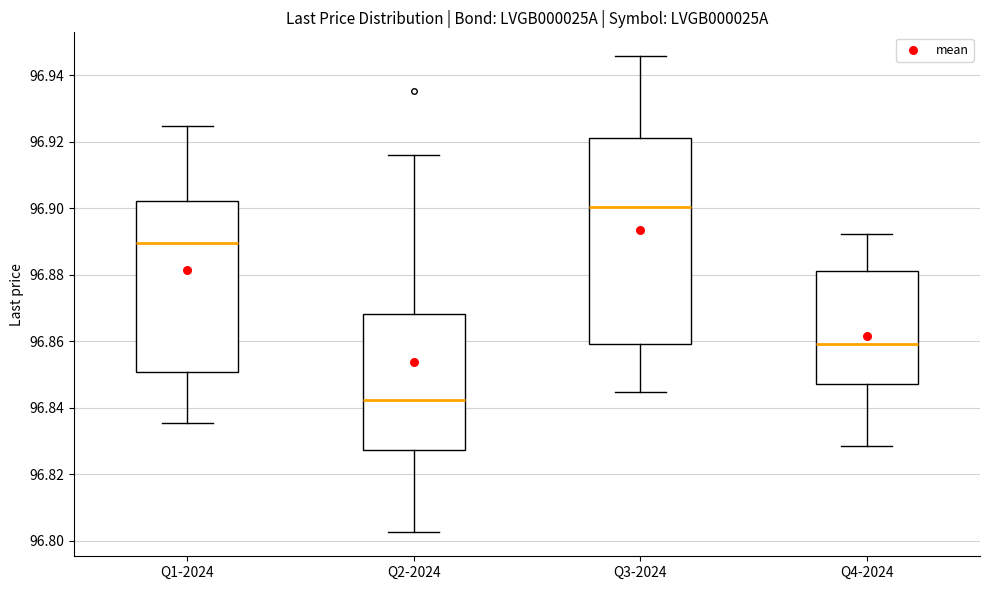

Where does the upper whisker of the box for Q1-2024 end on the y-axis? The values are not printed on the chart, so give them approximately, as read against the axis.

96.924